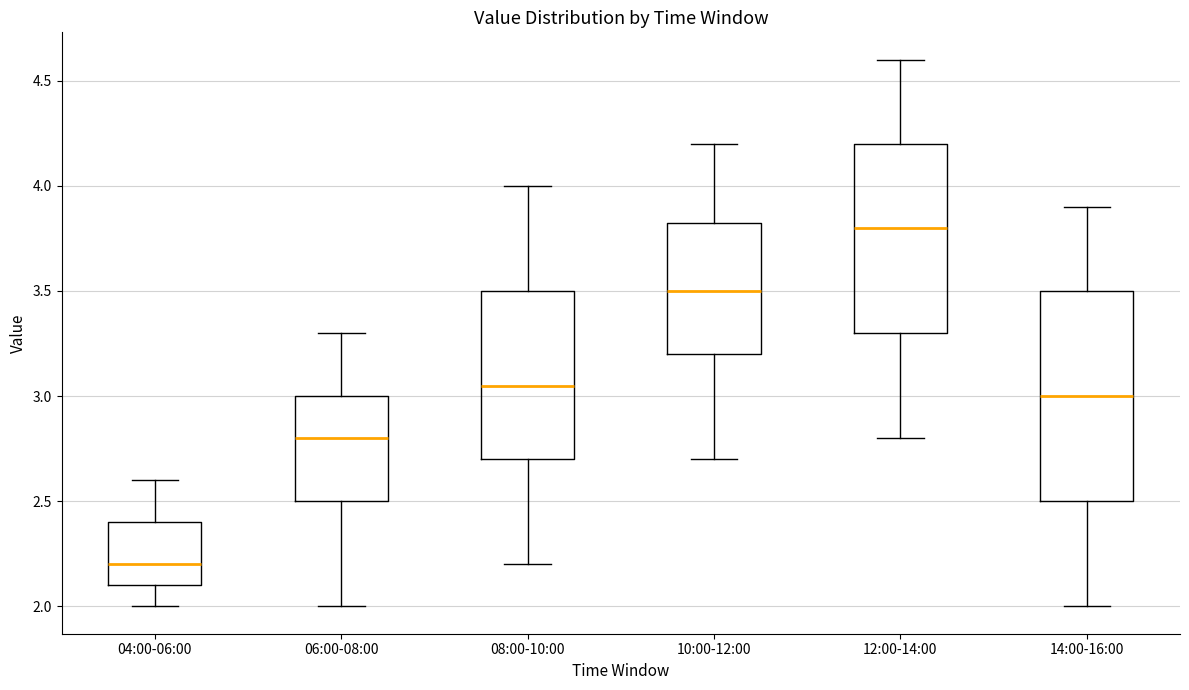

Where does the lower whisker of the box for 10:00-12:00 end on the y-axis? The values are not printed on the chart, so give them approximately, as read against the axis.

2.70